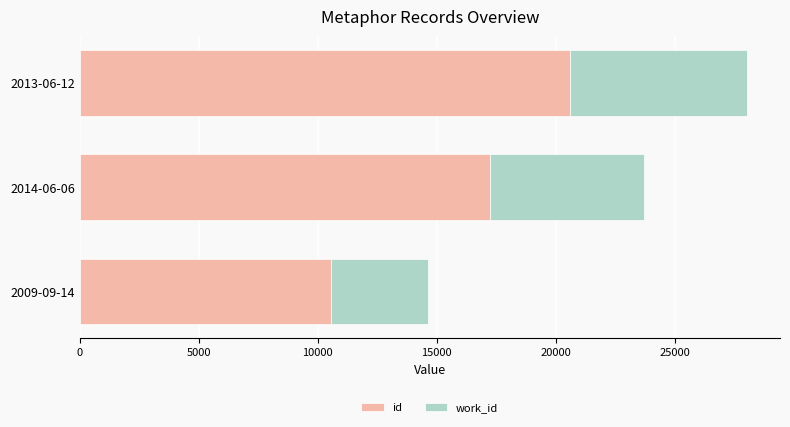

Which series has the widest spread of values?

id